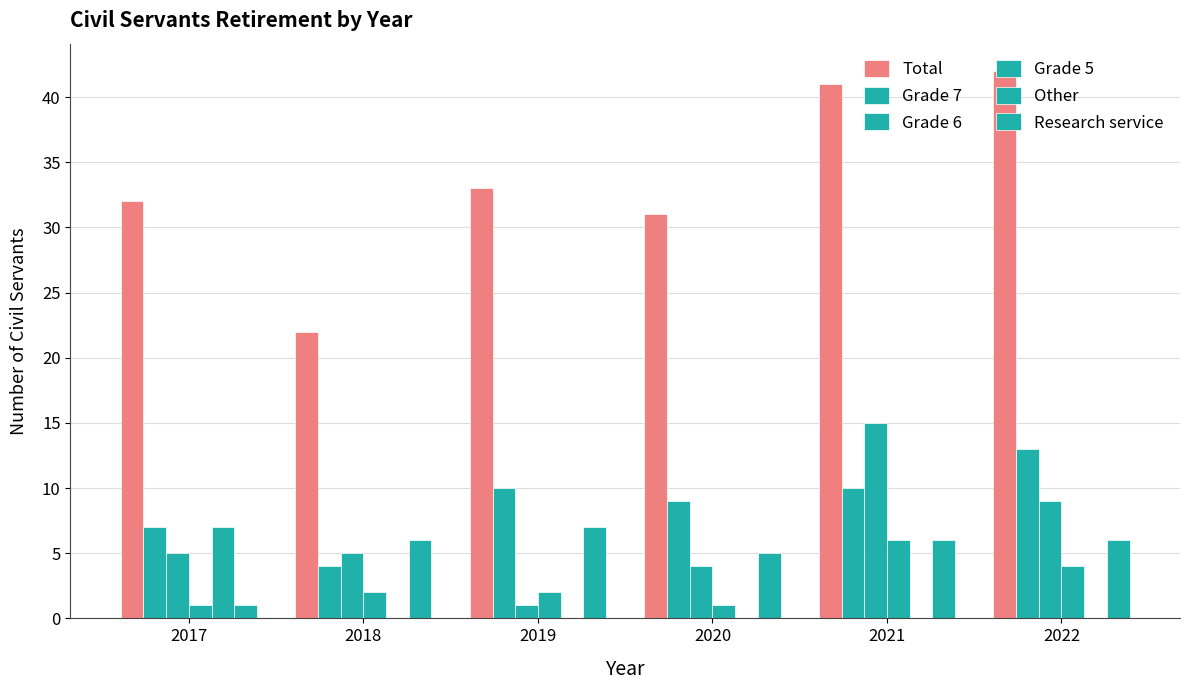

What is the difference between the second highest and second lowest values in the Grade 7 series?

3